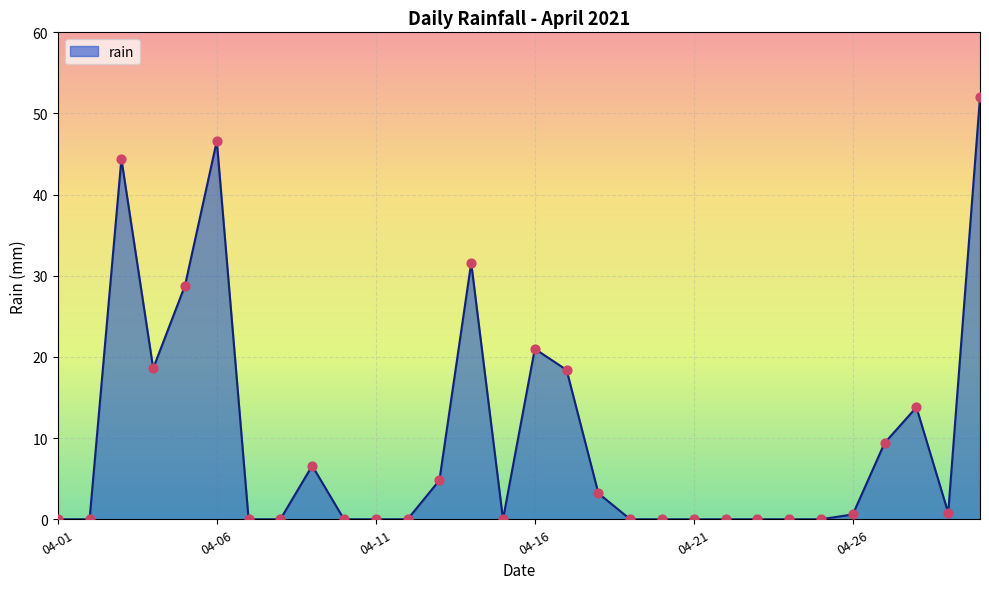

What is the greatest value displayed?

52.0